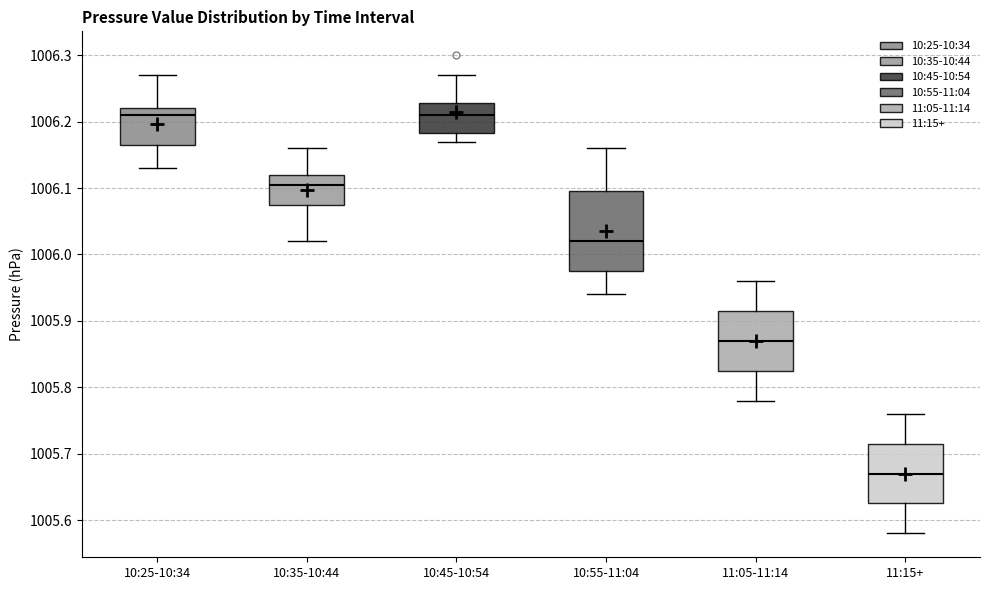

Reading left to right, transcribe this box plot: for each box, give where its median line is, the range the box spans, and where its two whiskers end, as read against the y-axis. The values are not printed on the chart, so give them approximately, as read against the axis.

10:25-10:34: median 1006.21, box 1006.17 to 1006.22, whiskers 1006.13 to 1006.27
10:35-10:44: median 1006.11, box 1006.08 to 1006.12, whiskers 1006.02 to 1006.16
10:45-10:54: median 1006.21, box 1006.18 to 1006.23, whiskers 1006.17 to 1006.27
10:55-11:04: median 1006.02, box 1005.98 to 1006.10, whiskers 1005.94 to 1006.16
11:05-11:14: median 1005.87, box 1005.83 to 1005.92, whiskers 1005.78 to 1005.96
11:15+: median 1005.67, box 1005.63 to 1005.72, whiskers 1005.58 to 1005.76